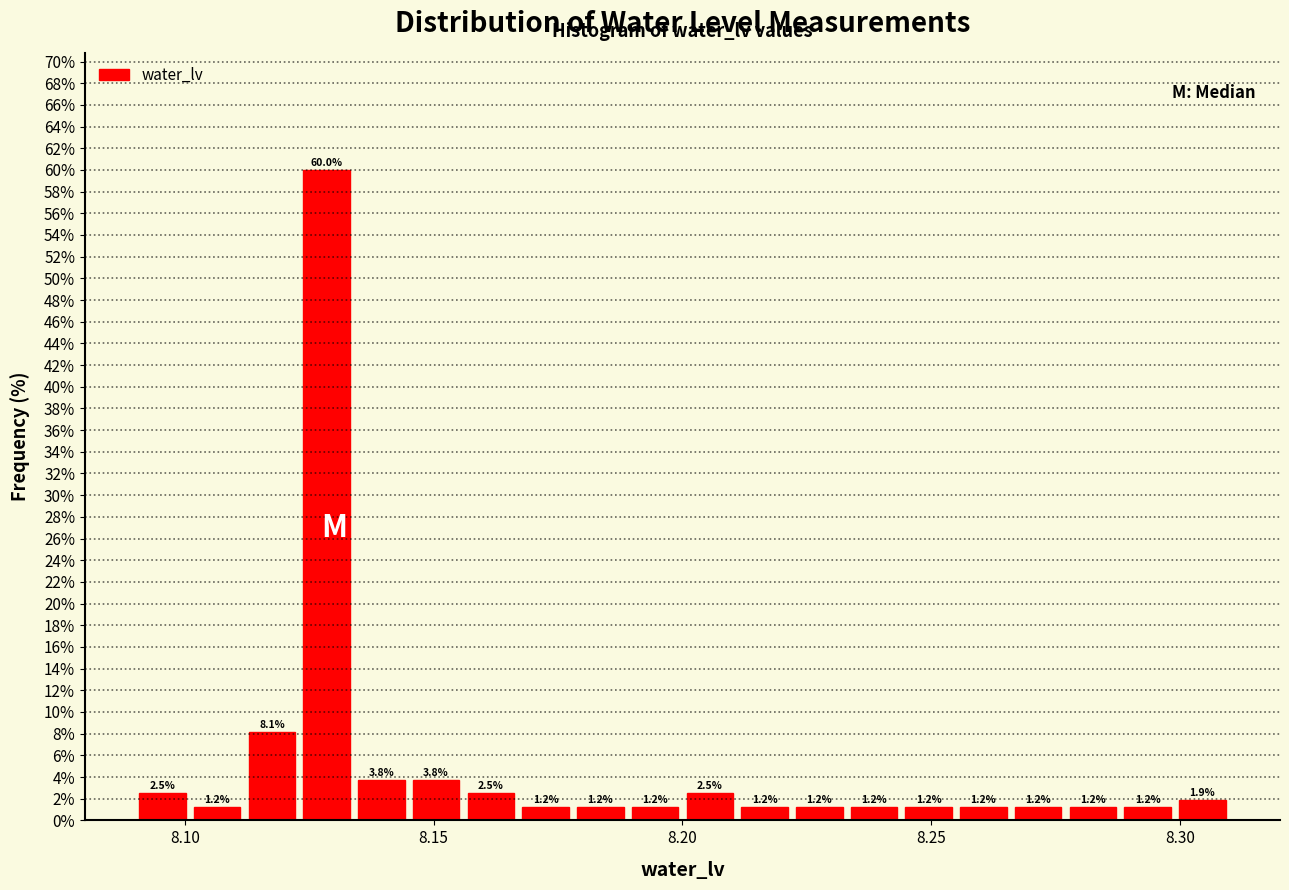

Read against the x-axis, roughly where is the centre of the tallest bar?

8.130